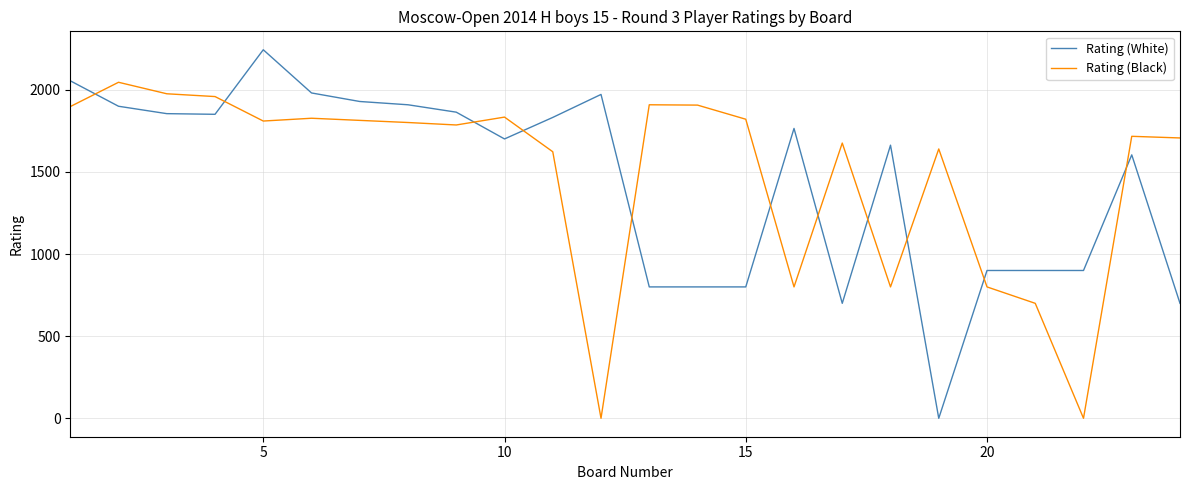

How many intersections are there between Rating (Black) and Rating (White)?

11